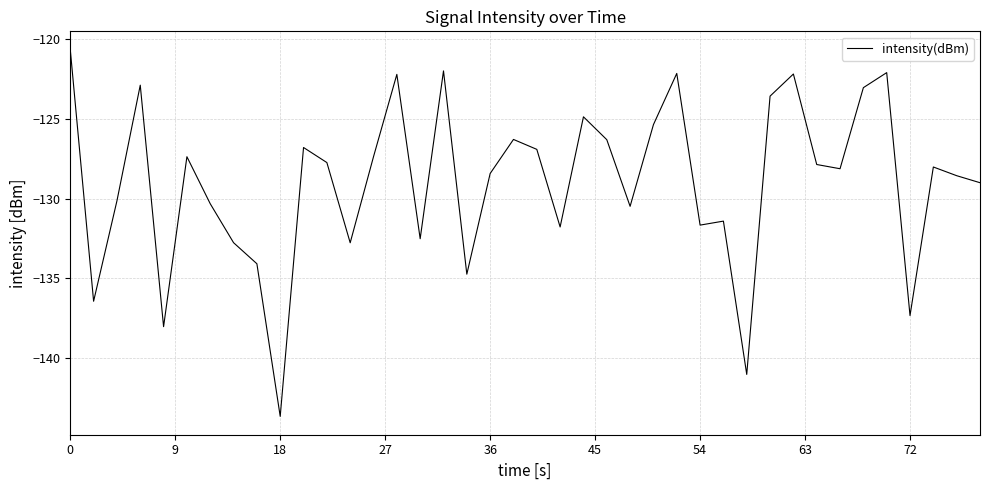

What is the maximum value shown in the chart?

-120.7